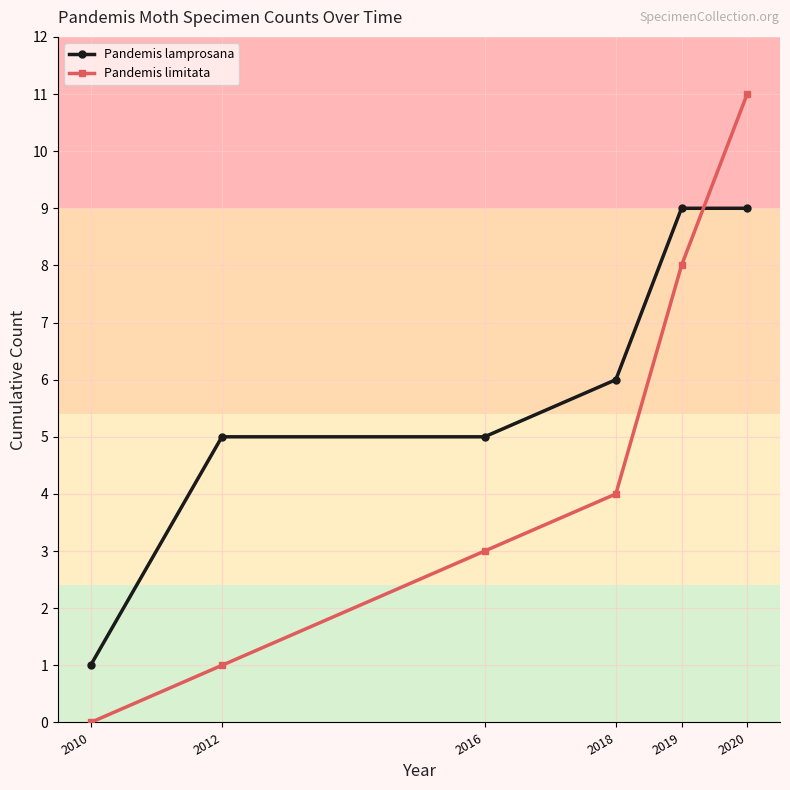

True or false: Pandemis limitata has a value of 8 at 2019.

True